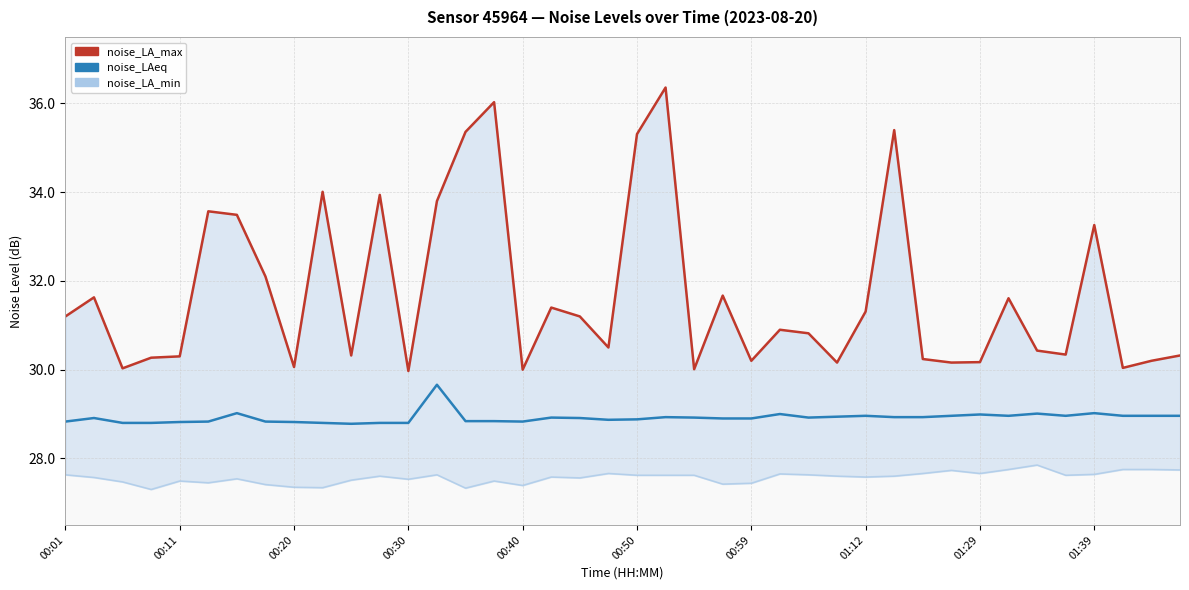

Is the value of noise_LA_max at 31 greater than the value of noise_LAeq at 33?

Yes